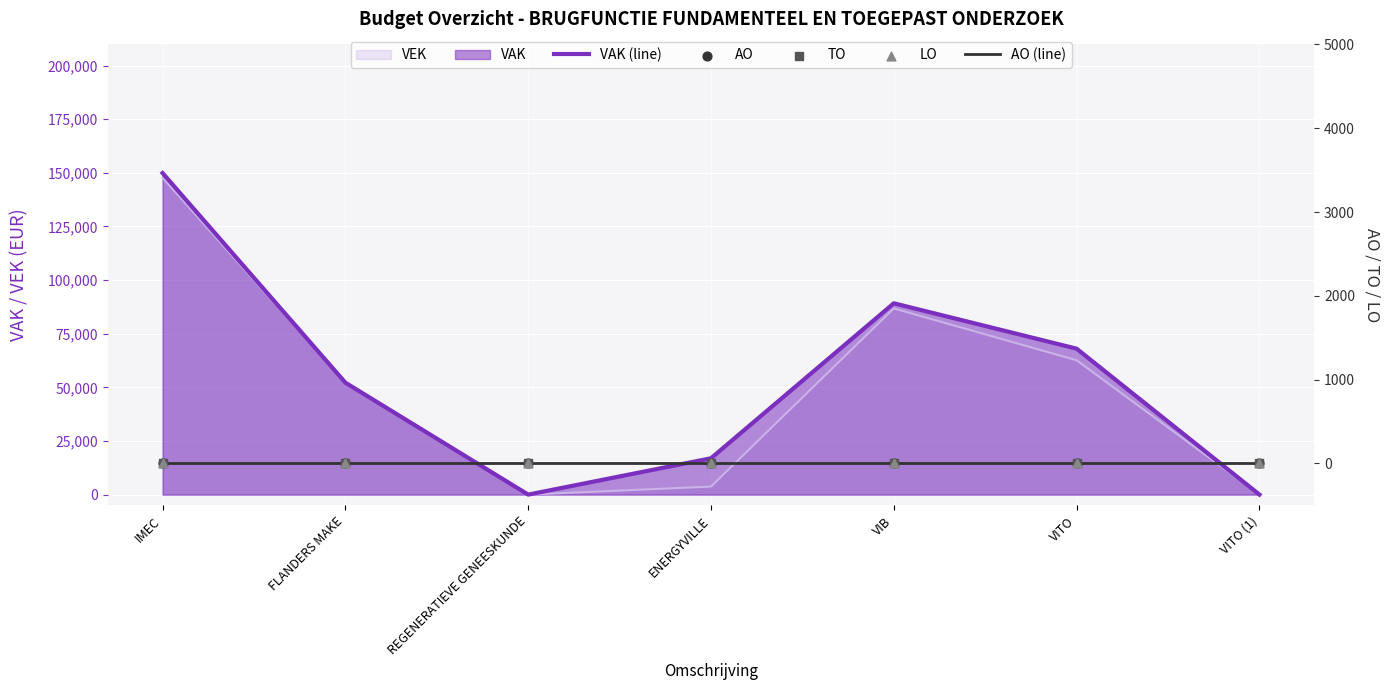

Is the value of LO at ENERGYVILLE greater than the value of TO at VIB?

No